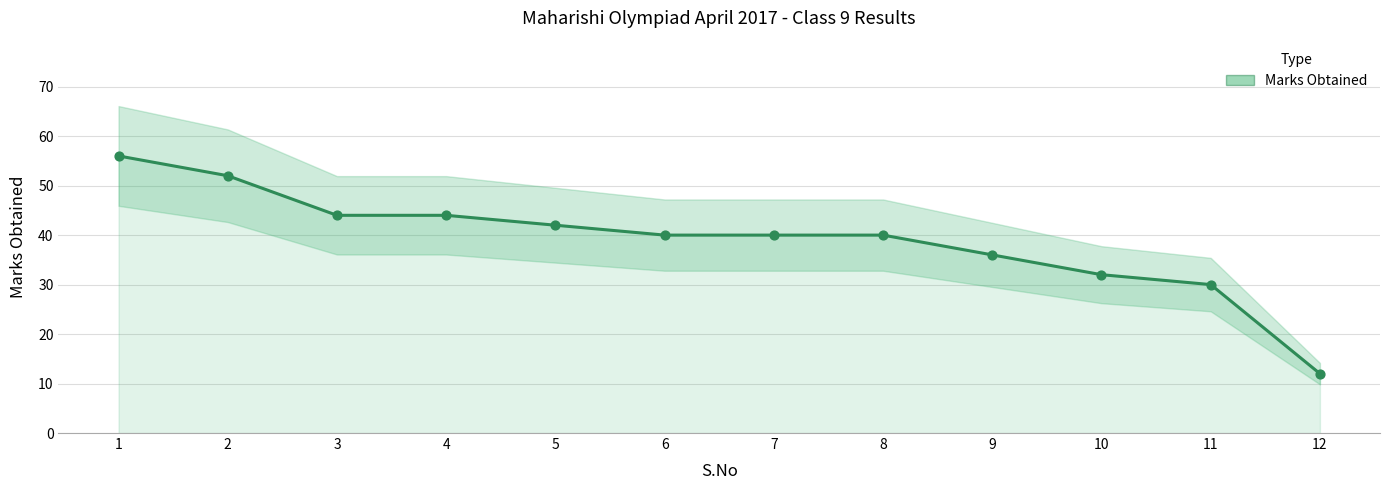

What is the ratio of the value at 3 to the value at 9?

1.2